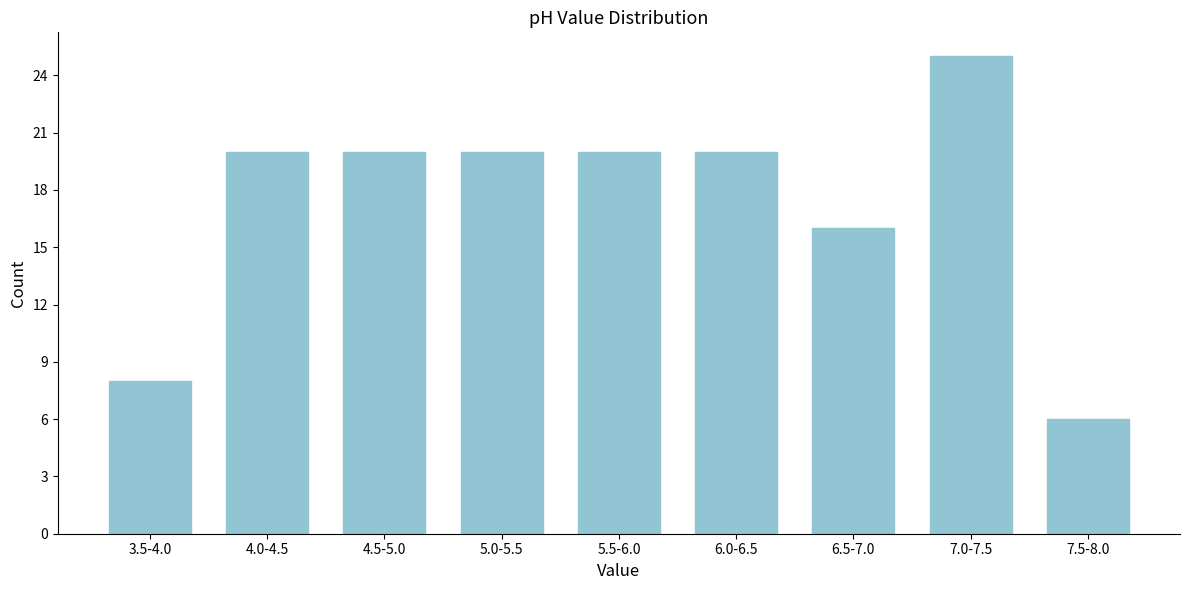

Reading left to right, extract all data points from this chart.

3.5-4.0=8	4.0-4.5=20	4.5-5.0=20	5.0-5.5=20	5.5-6.0=20	6.0-6.5=20	6.5-7.0=16	7.0-7.5=25	7.5-8.0=6